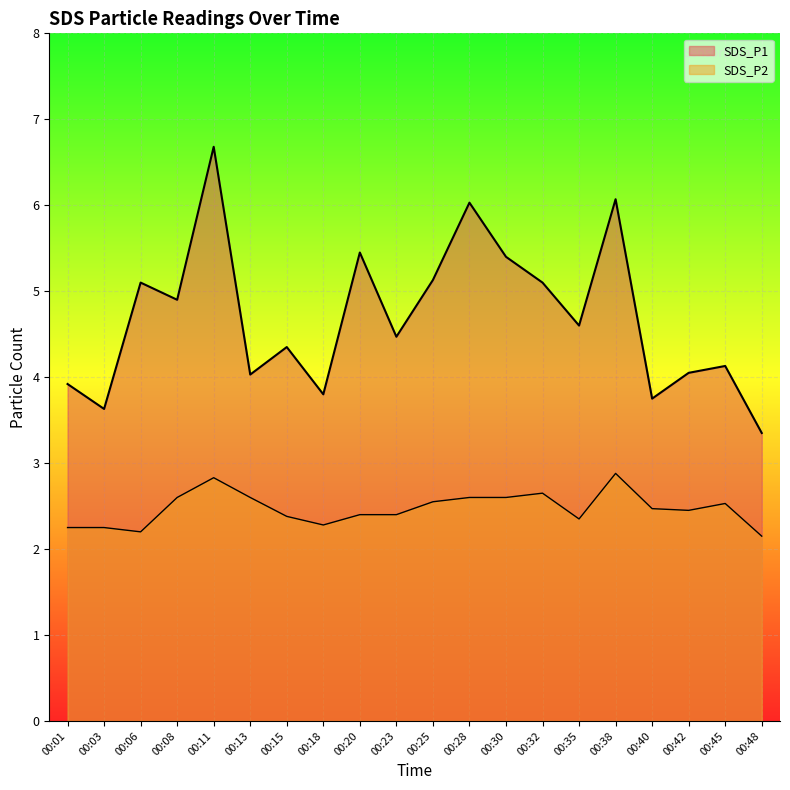

True or false: SDS_P2 has more than 1 interior local peaks.

True